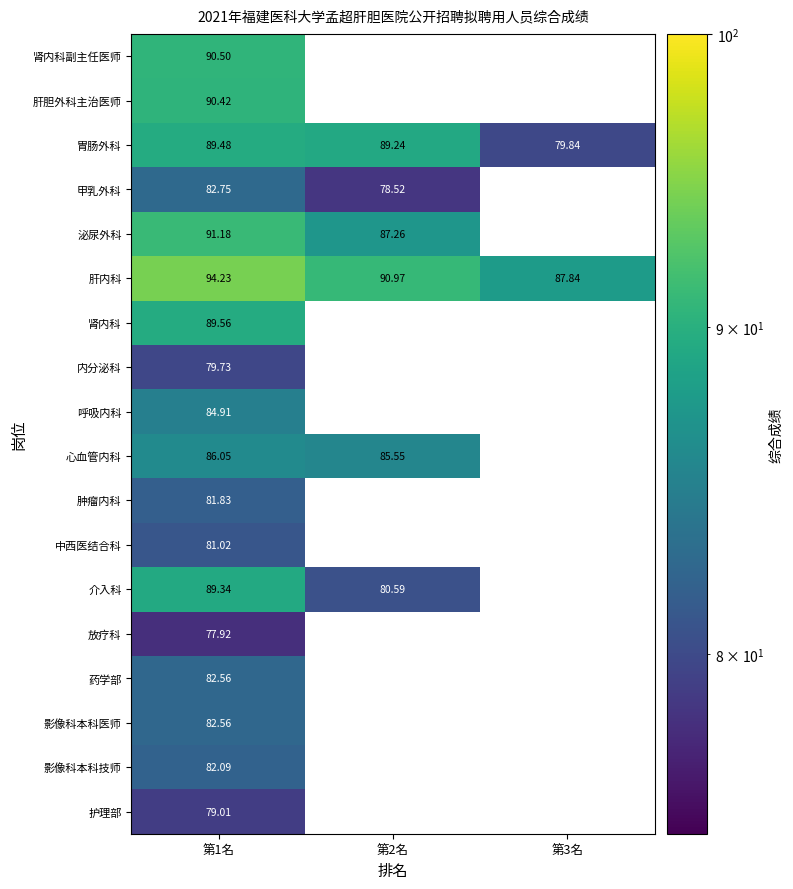

What is the highest value of the 介入科 series?

89.3